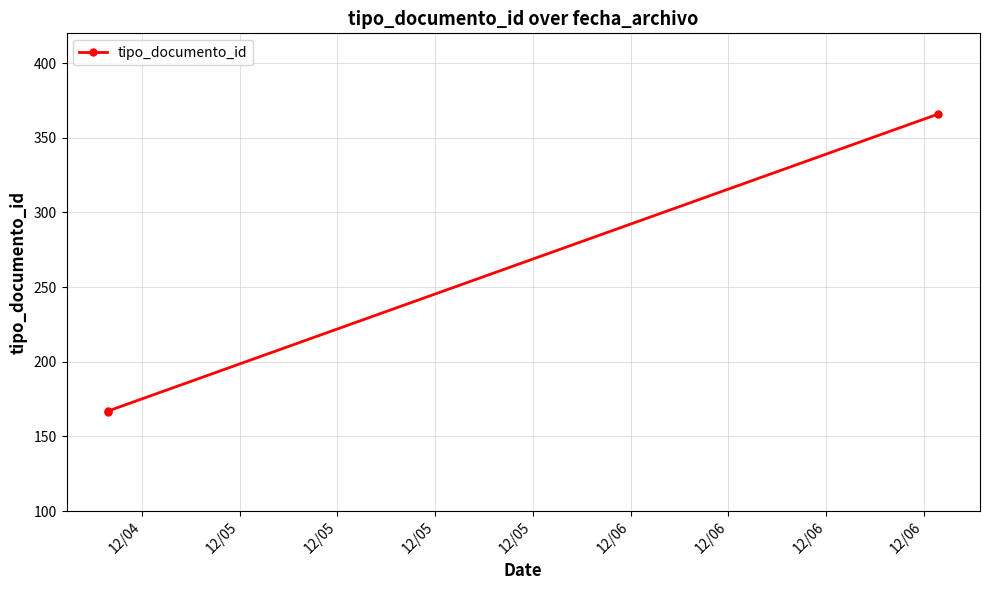

What is the difference between the maximum and minimum values?

200